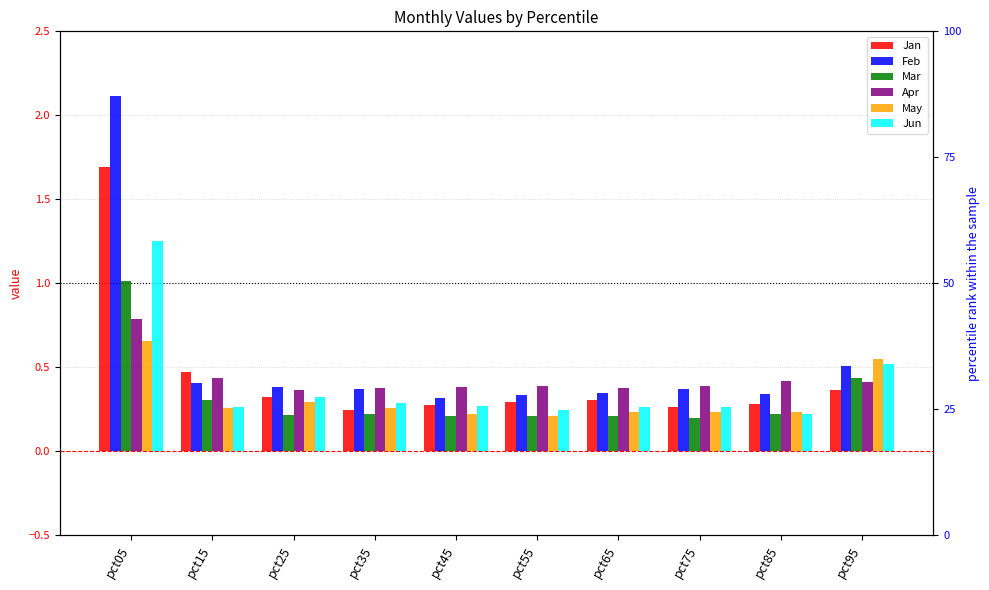

What is the total value across all series at pct15?

2.1